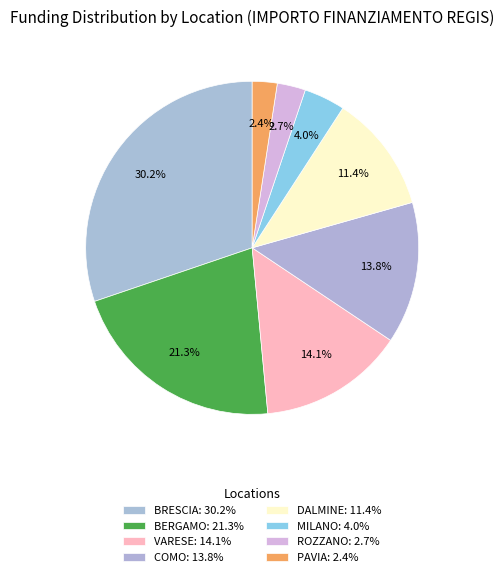

Is there any slice that represents more than half of the pie?

No